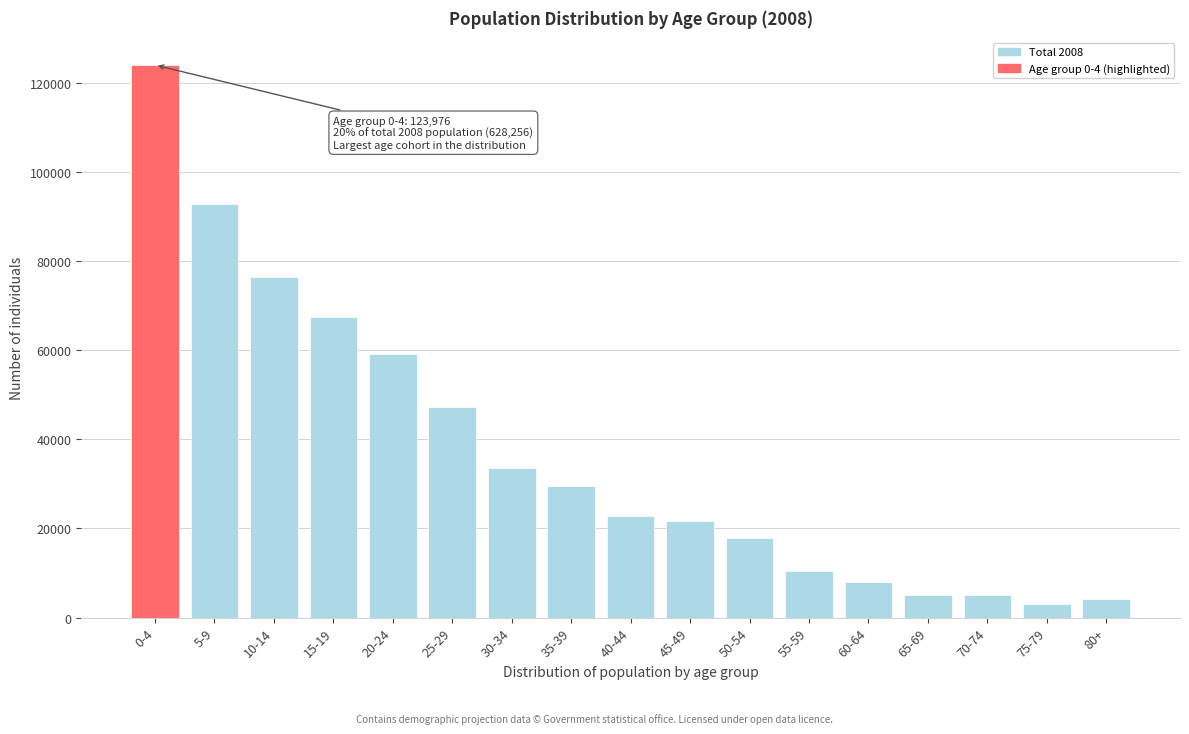

What is the label of the 12th bar from the right?

25-29